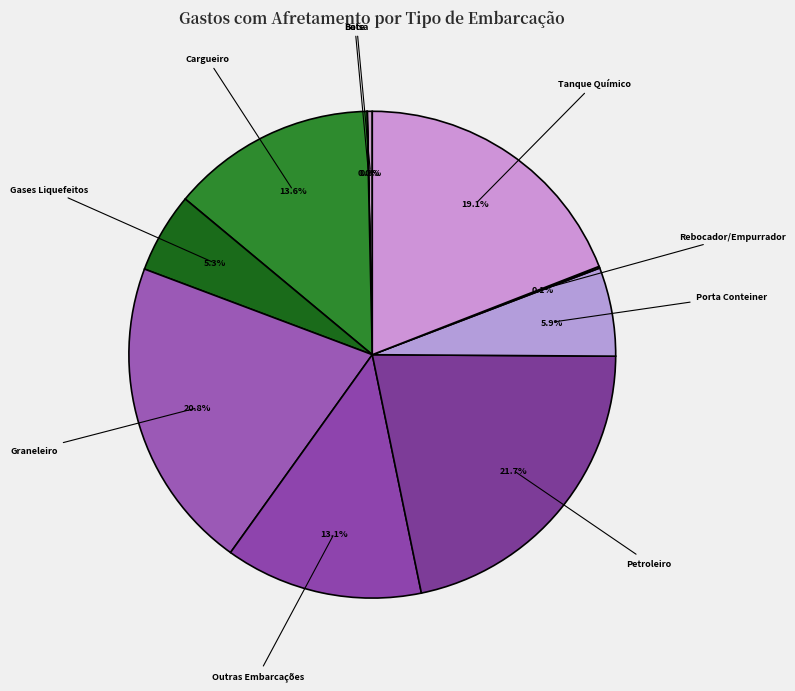

What is the ratio of the value at Porta Conteiner to the value at Gases Liquefeitos?

1.1